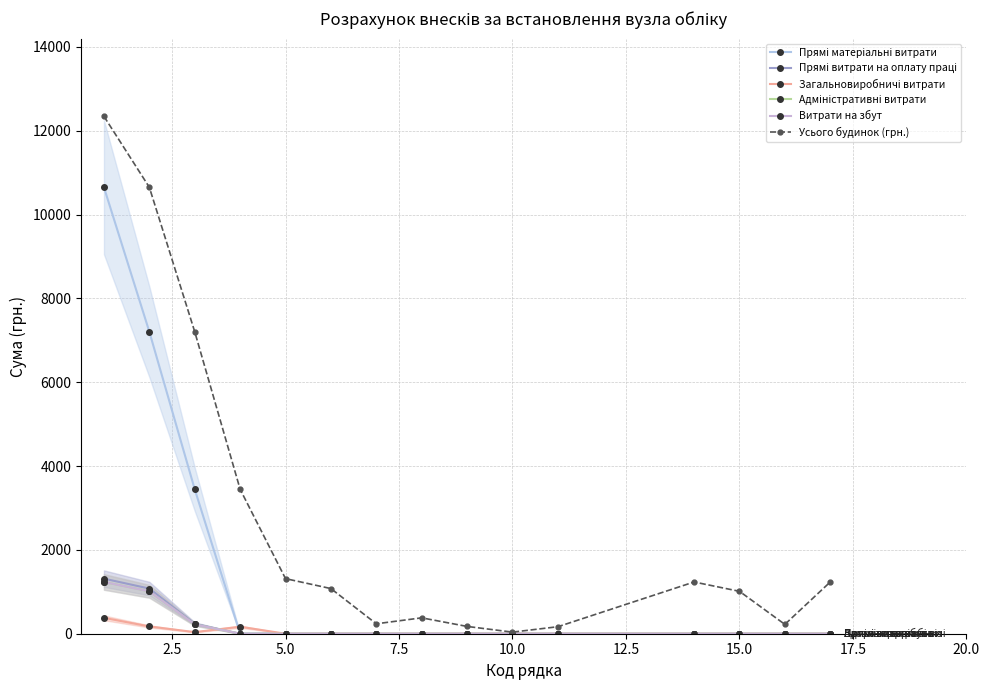

At how many categories does at least one series exceed 10334?

2